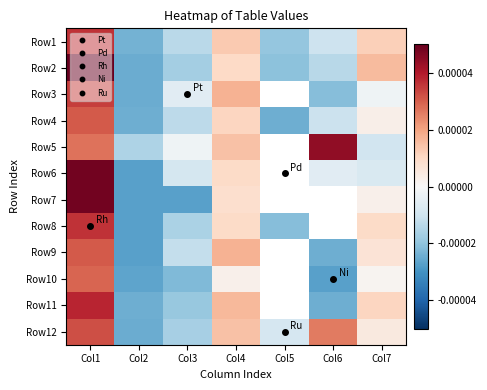

Rank the series by their maximum value, from highest to lowest.

Row2, Row6, Row7, Row5, Row11, Row8, Row1, Row3, Row12, Row4, Row9, Row10